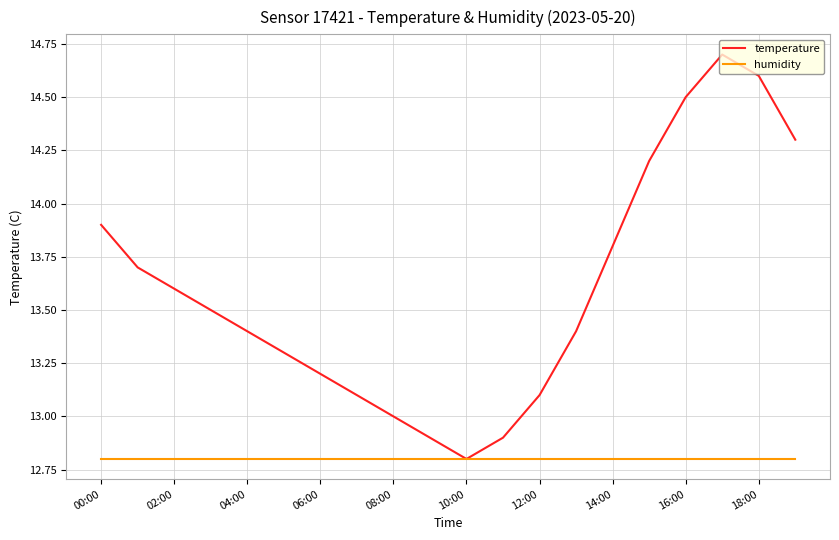

What is the smallest value displayed?

12.8